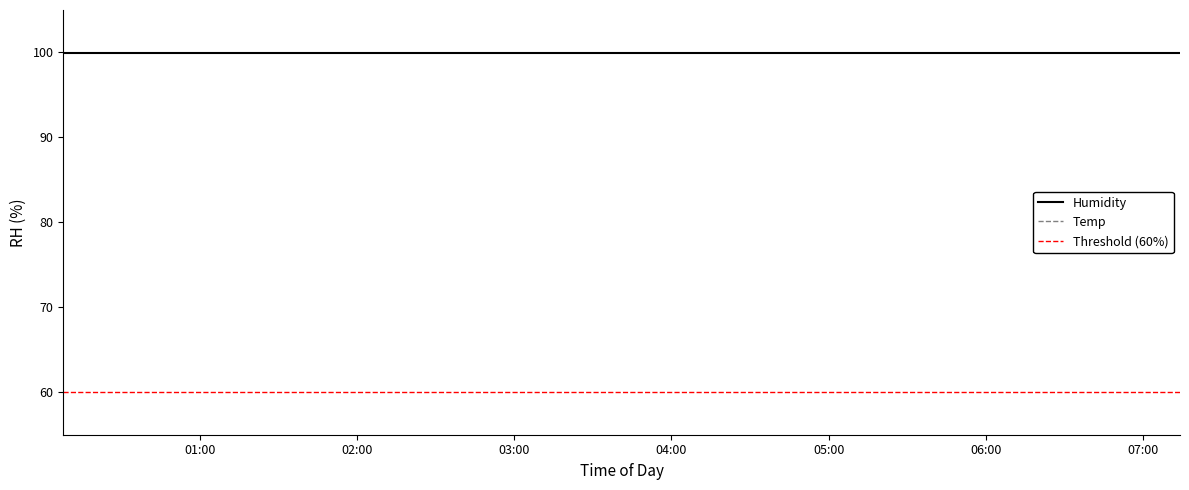

Which series changed the most between 5 and 38?

Temp